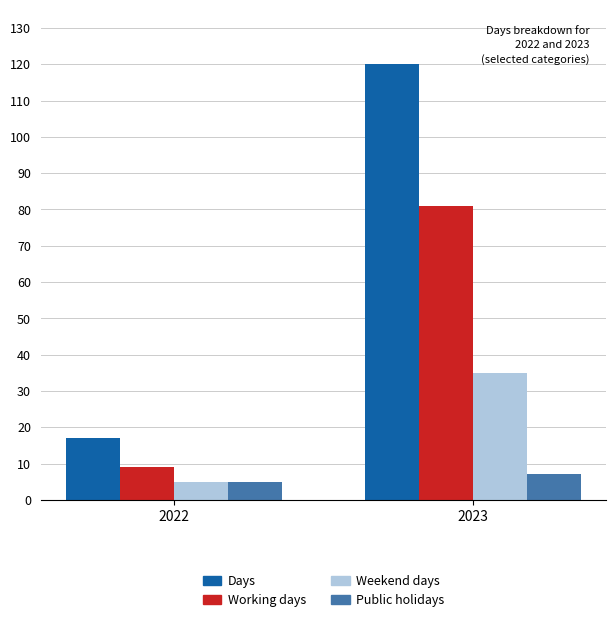

Are the bars horizontal?

No